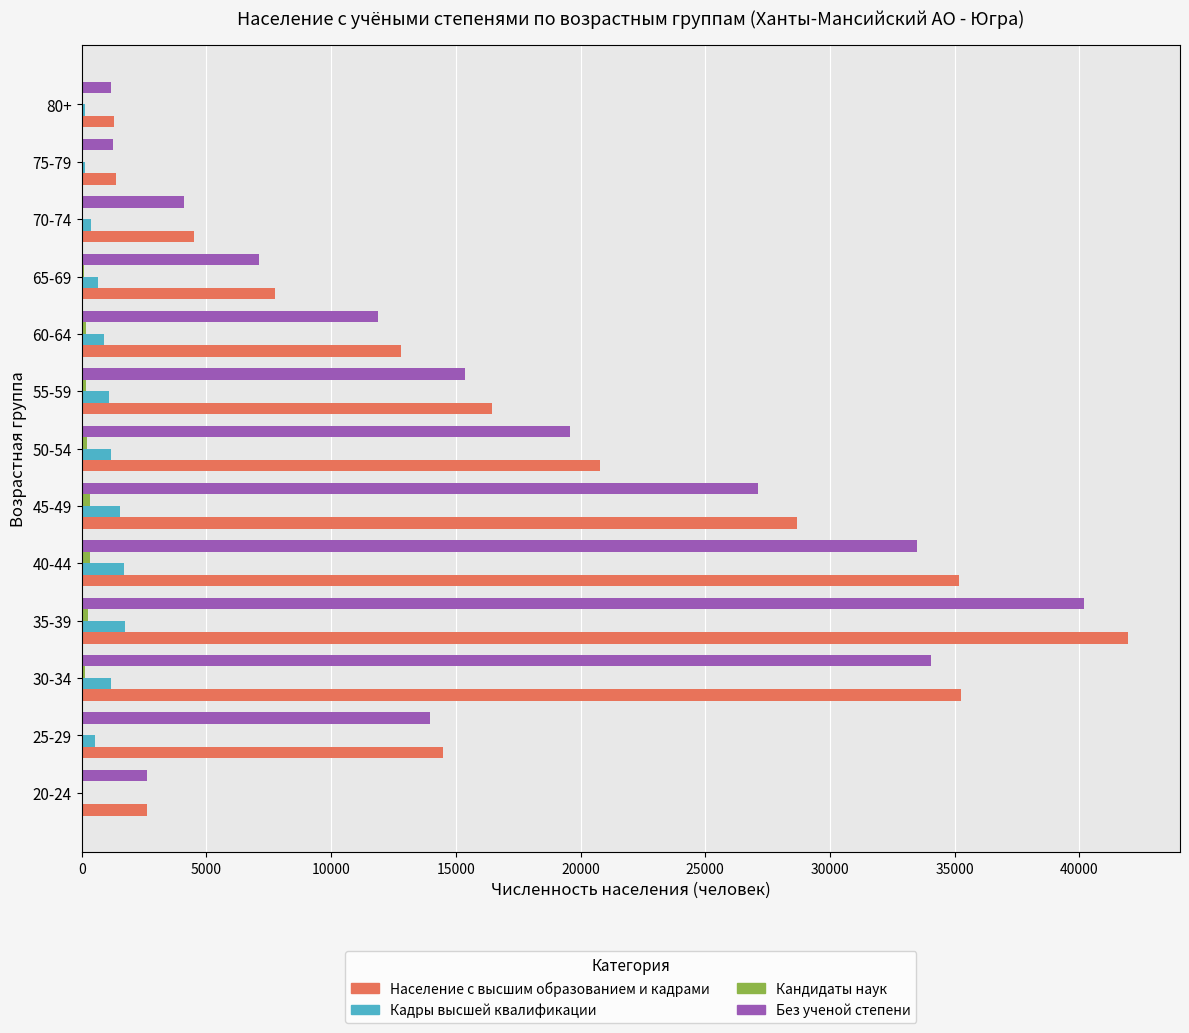

What is the sum of all Кадры высшей квалификации values?

11187